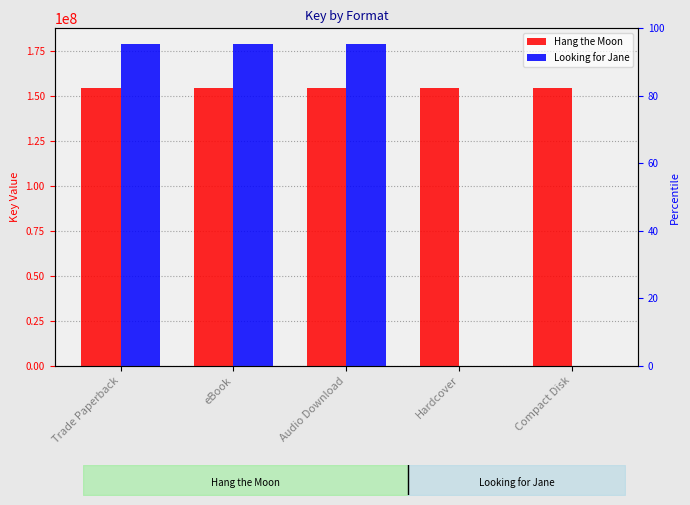

Reading left to right, extract all data points from this chart.

Hang the Moon: 154133289	154133289	154133289	154133289	154133289
Looking for Jane: 178650000	178650000	178650000	0	0